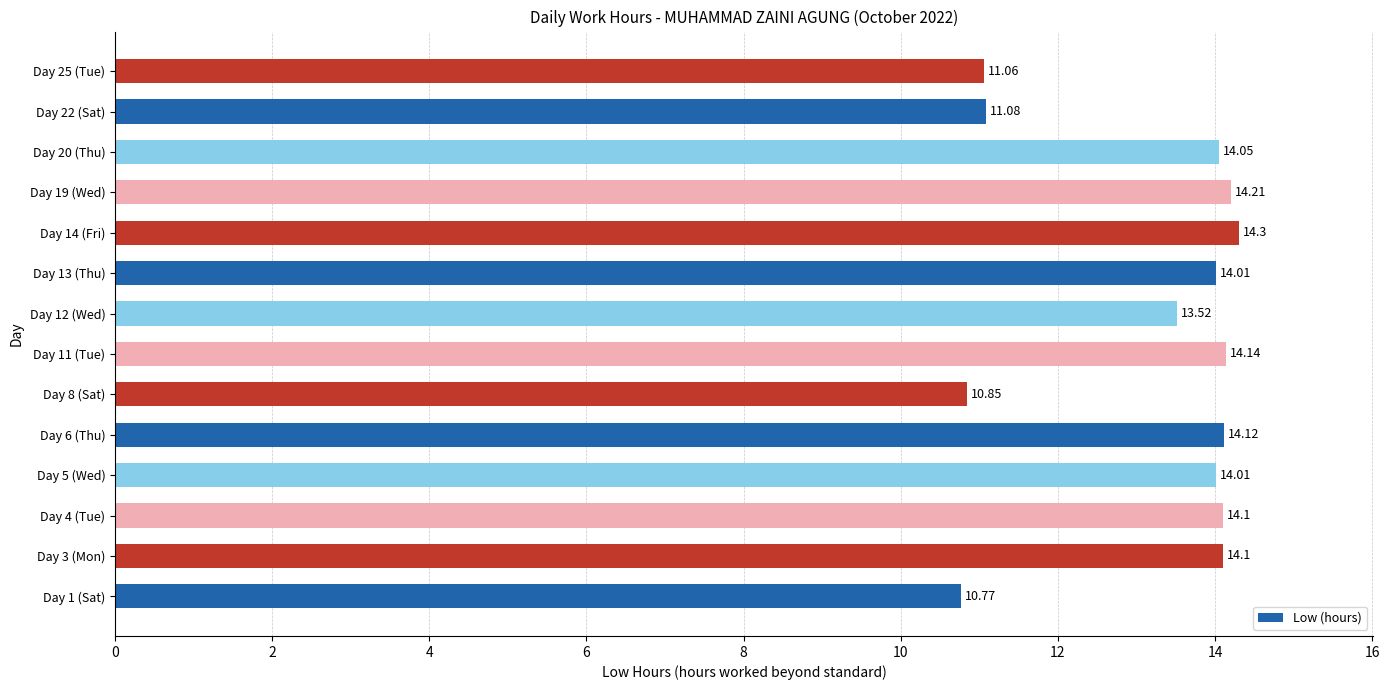

What is the difference between the second highest and second lowest values?

3.4